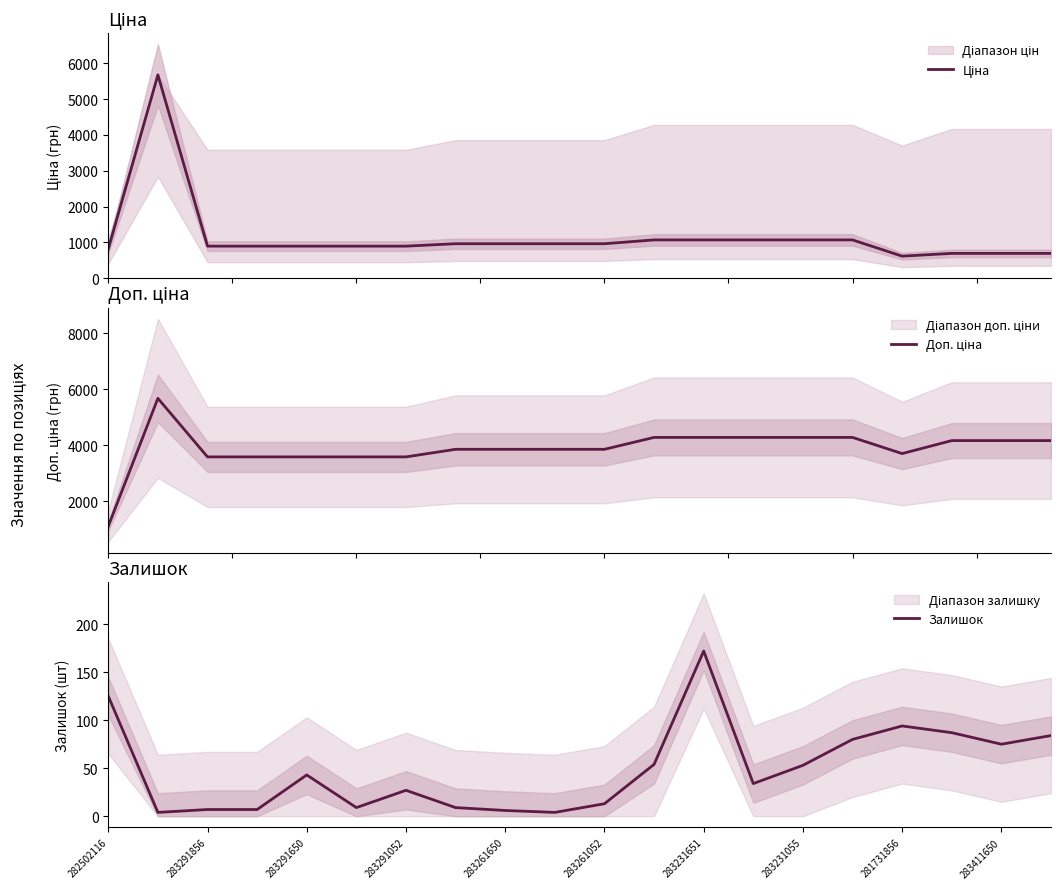

True or false: Ціна and Залишок cross at least once.

False